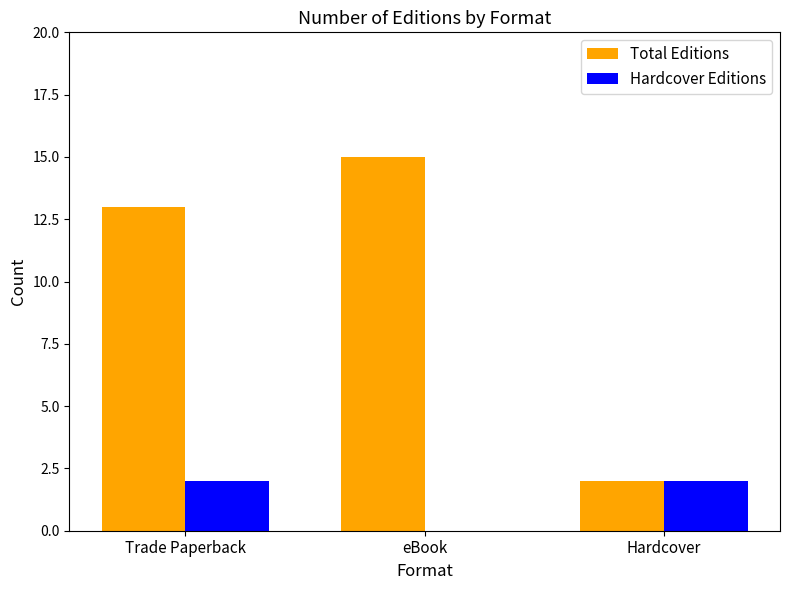

What is the difference between the Total Editions values at Trade Paperback and Hardcover?

11